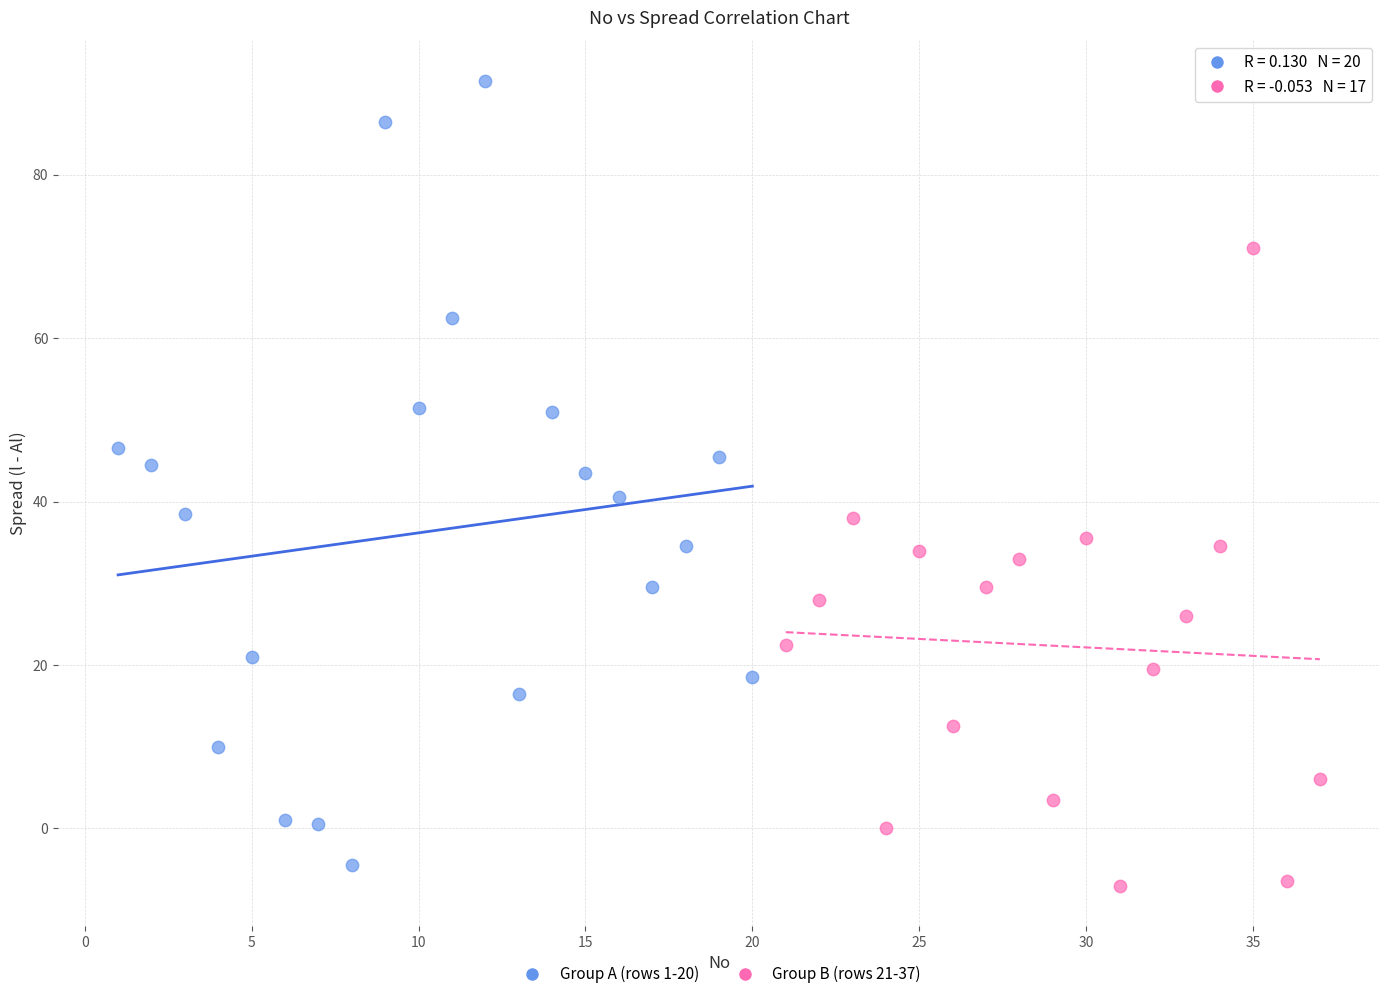

Which series reaches the maximum Y coordinate?

Group A (rows 1-20)